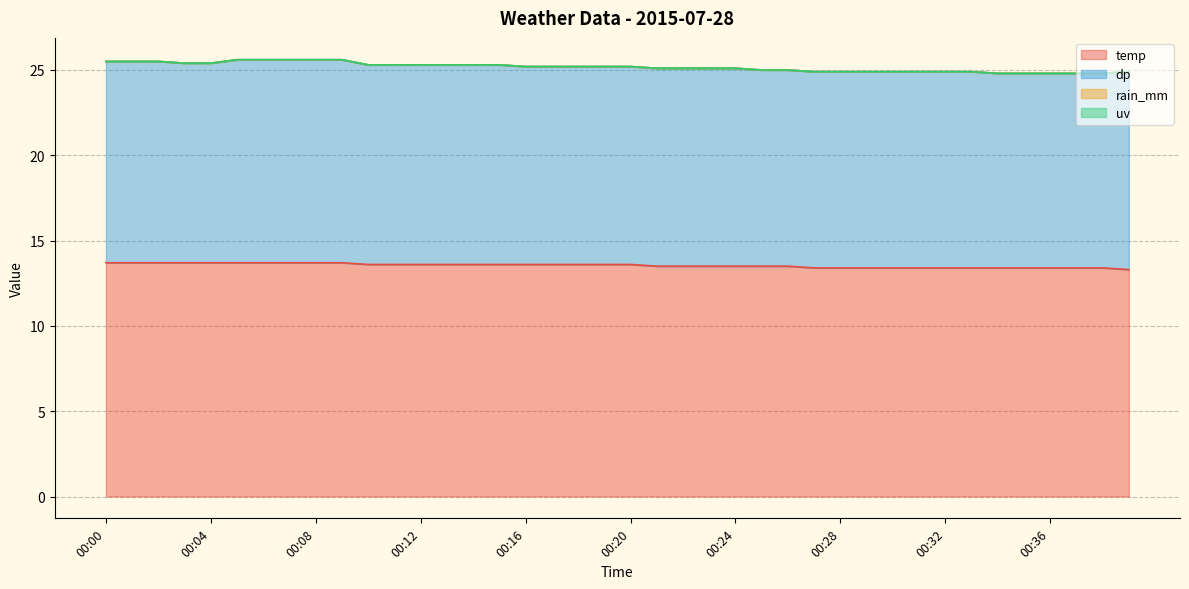

Which category has the lowest value across all series?

00:00